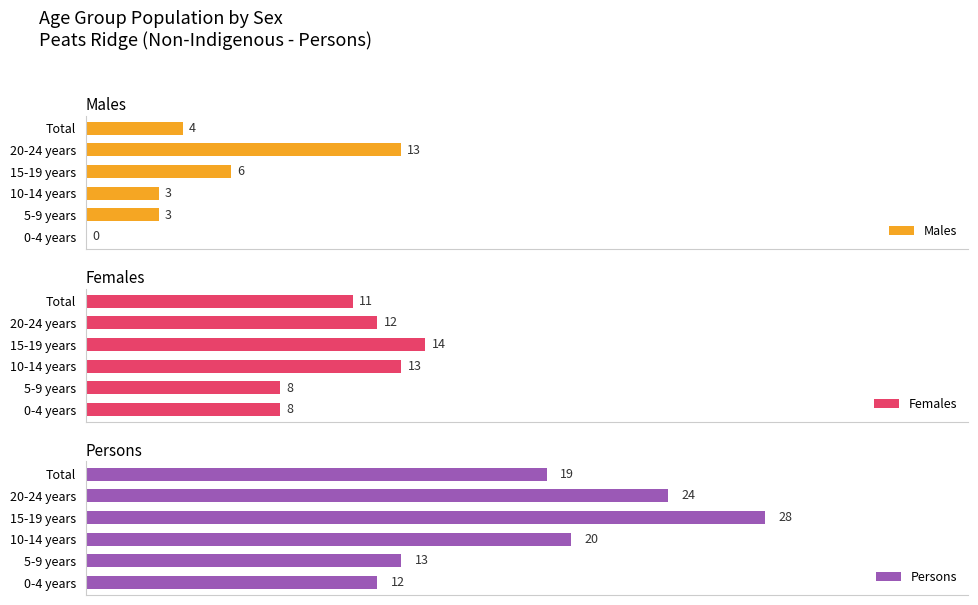

At which label is Males closest to 6?

15-19 years